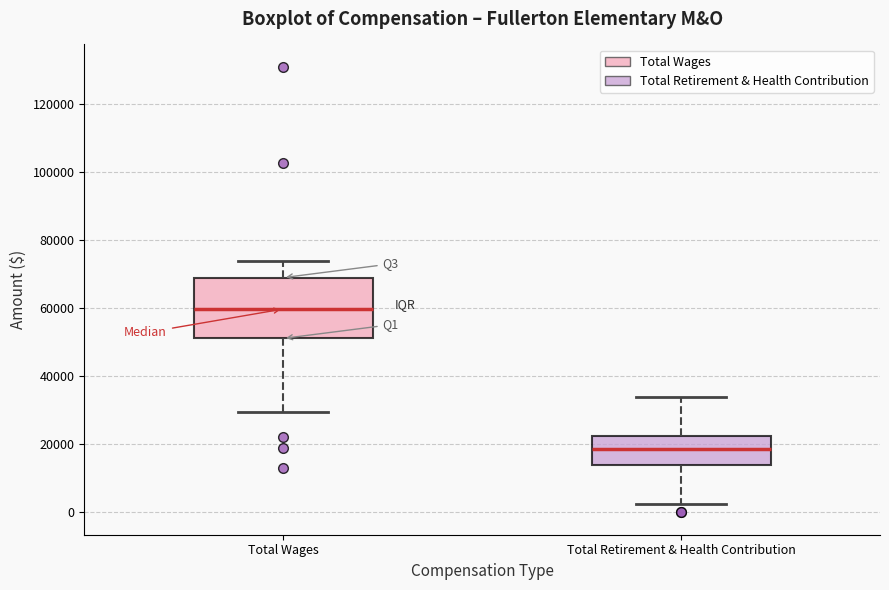

Reading left to right, transcribe this box plot: for each box, give where its median line is, the range the box spans, and where its two whiskers end, as read against the y-axis. The values are not printed on the chart, so give them approximately, as read against the axis.

Total Wages: median 60000, box 52000 to 68000, whiskers 30000 to 74000
Total Retirement & Health Contribution: median 18000, box 14000 to 22000, whiskers 2000 to 34000